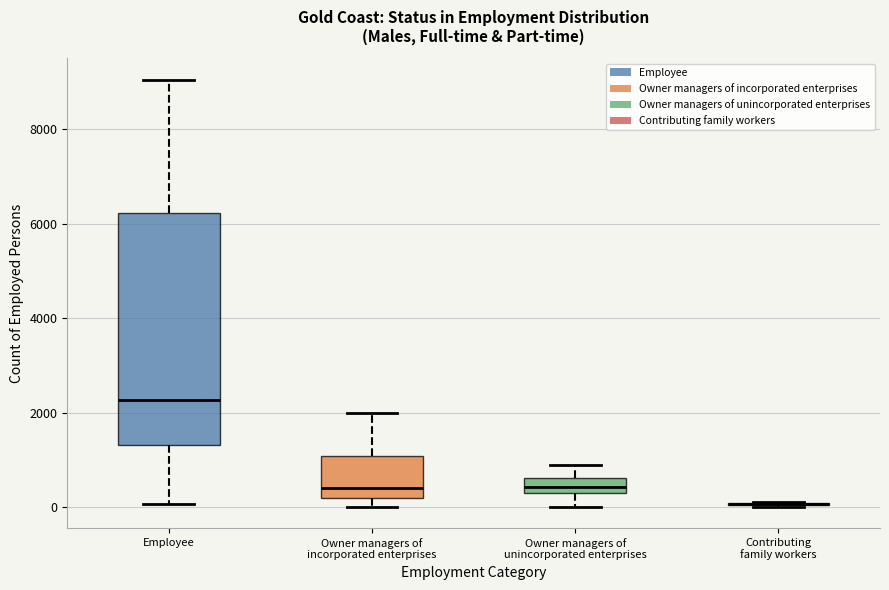

Reading left to right, transcribe this box plot: for each box, give where its median line is, the range the box spans, and where its two whiskers end, as read against the y-axis. The values are not printed on the chart, so give them approximately, as read against the axis.

Employee: median 2200, box 1400 to 6200, whiskers 0 to 9000
Owner managers of incorporated enterprises: median 400, box 200 to 1000, whiskers 0 to 2000
Owner managers of unincorporated enterprises: median 400, box 200 to 600, whiskers 0 to 800
Contributing family workers: box collapsed to a line at 0, whiskers 0 to 200